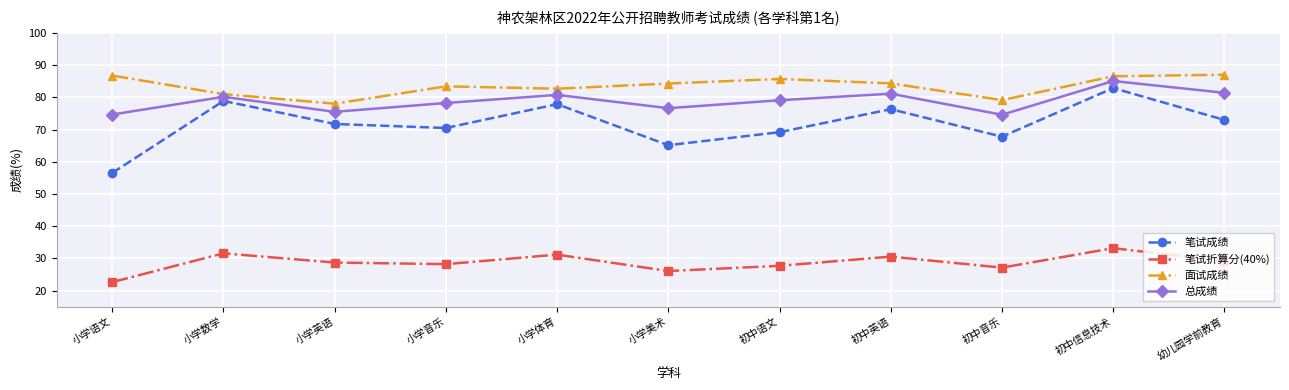

What is the difference between the 总成绩 values at 小学美术 and 小学体育?

4.1